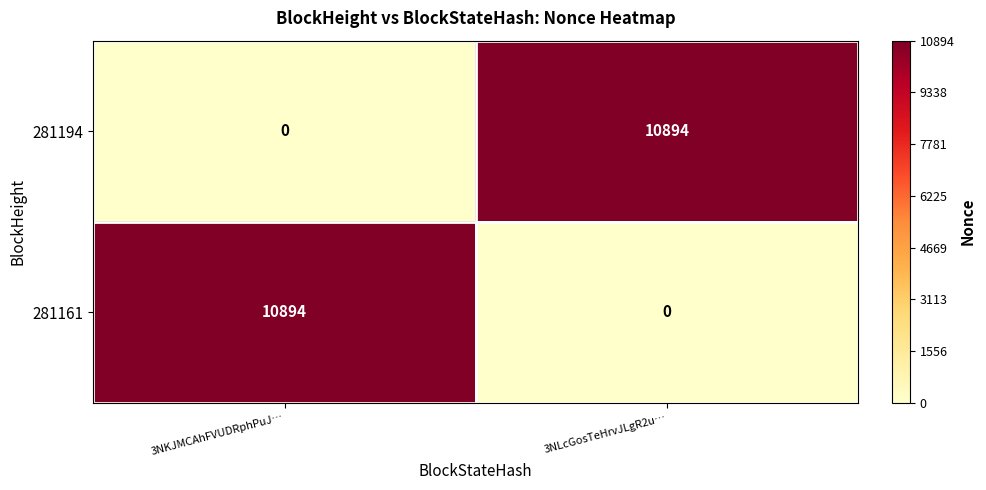

What is the total value across all series at 3NLcGosTeHrvJLgR2u…?

10894